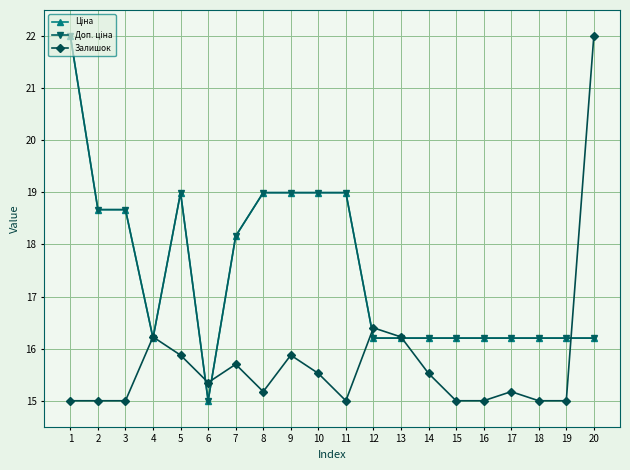

Which has a higher value, 5 or 17?

5